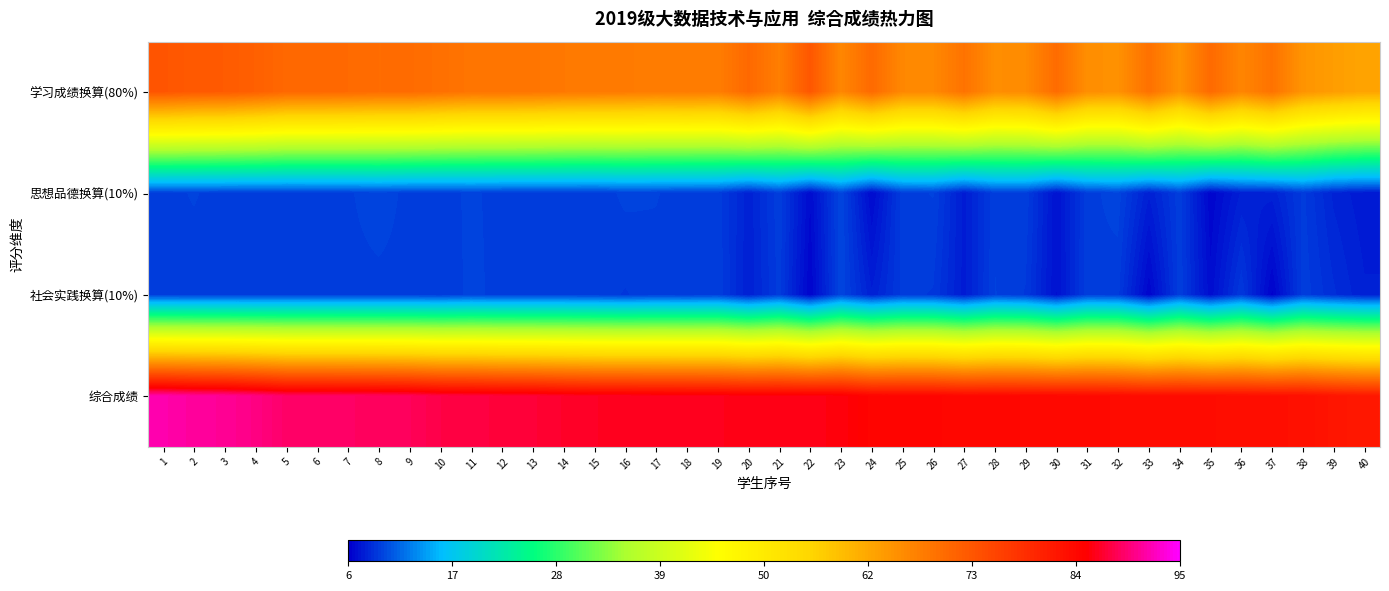

Reading left to right, transcribe all the data shown in this chart.

学习成绩换算(80%): 1=72.8	2=72.2	3=72.0	4=71.3	5=70.2	6=70.1	7=70.0	8=69.6	9=69.7	10=69.1	11=68.4	12=68.5	13=68.3	14=67.9	15=67.7	16=67.6	17=67.3	18=67.5	19=67.3	20=70.1	21=67.1	22=72.6	23=66.0	24=70.0	25=65.8	26=65.8	27=68.7	28=65.0	29=65.4	30=69.7	31=64.9	32=64.6	33=69.0	34=64.5	35=69.9	36=66.1	37=68.8	38=64.2	39=63.0	40=62.0
思想品德换算(10%): 1=9.4	2=9.5	3=9.4	4=9.4	5=9.3	6=9.4	7=9.4	8=9.7	9=9.4	10=9.4	11=9.5	12=9.4	13=9.4	14=9.3	15=9.3	16=9.6	17=9.5	18=9.3	19=9.3	20=7.9	21=9.4	22=6.7	23=9.8	24=6.7	25=9.4	26=9.5	27=7.6	28=9.4	29=9.4	30=7.1	31=9.3	32=9.7	33=7.8	34=9.4	35=6.4	36=7.8	37=7.9	38=9.2	39=8.0	40=7.5
社会实践换算(10%): 1=9.4	2=9.3	3=9.3	4=9.3	5=9.4	6=9.4	7=9.4	8=9.4	9=9.4	10=9.2	11=9.6	12=9.4	13=9.4	14=9.4	15=9.3	16=9.1	17=9.3	18=9.2	19=9.4	20=7.8	21=9.3	22=6.4	23=9.8	24=7.8	25=9.2	26=9.1	27=7.6	28=9.5	29=9.1	30=7.0	31=9.4	32=9.2	33=6.4	34=9.4	35=6.8	36=9.1	37=6.3	38=9.4	39=8.5	40=7.8
综合成绩: 1=91.6	2=91.0	3=90.7	4=90.0	5=88.9	6=88.9	7=88.8	8=88.6	9=88.4	10=87.7	11=87.5	12=87.2	13=87.1	14=86.6	15=86.3	16=86.3	17=86.1	18=86.1	19=86.0	20=85.8	21=85.8	22=85.7	23=85.5	24=84.4	25=84.4	26=84.4	27=83.9	28=83.9	29=83.9	30=83.8	31=83.7	32=83.5	33=83.2	34=83.2	35=83.2	36=83.0	37=82.9	38=82.8	39=82.0	40=81.5